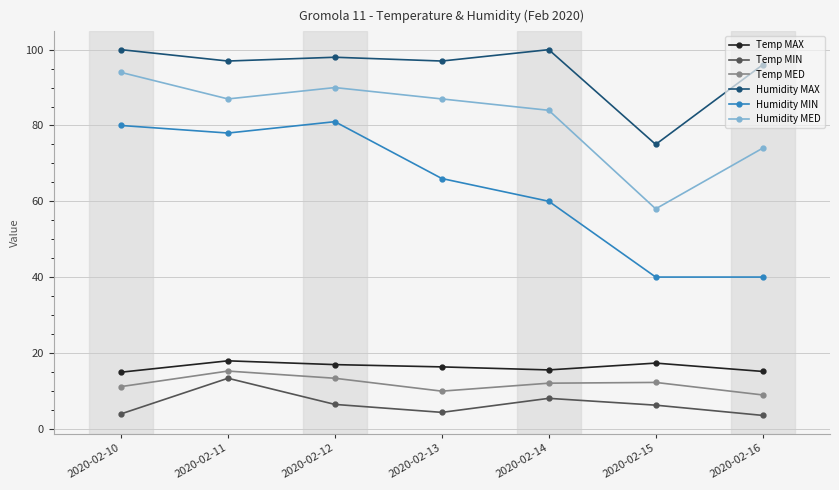

Rank the series by their maximum value, from highest to lowest.

Humidity MAX, Humidity MED, Humidity MIN, Temp MAX, Temp MED, Temp MIN